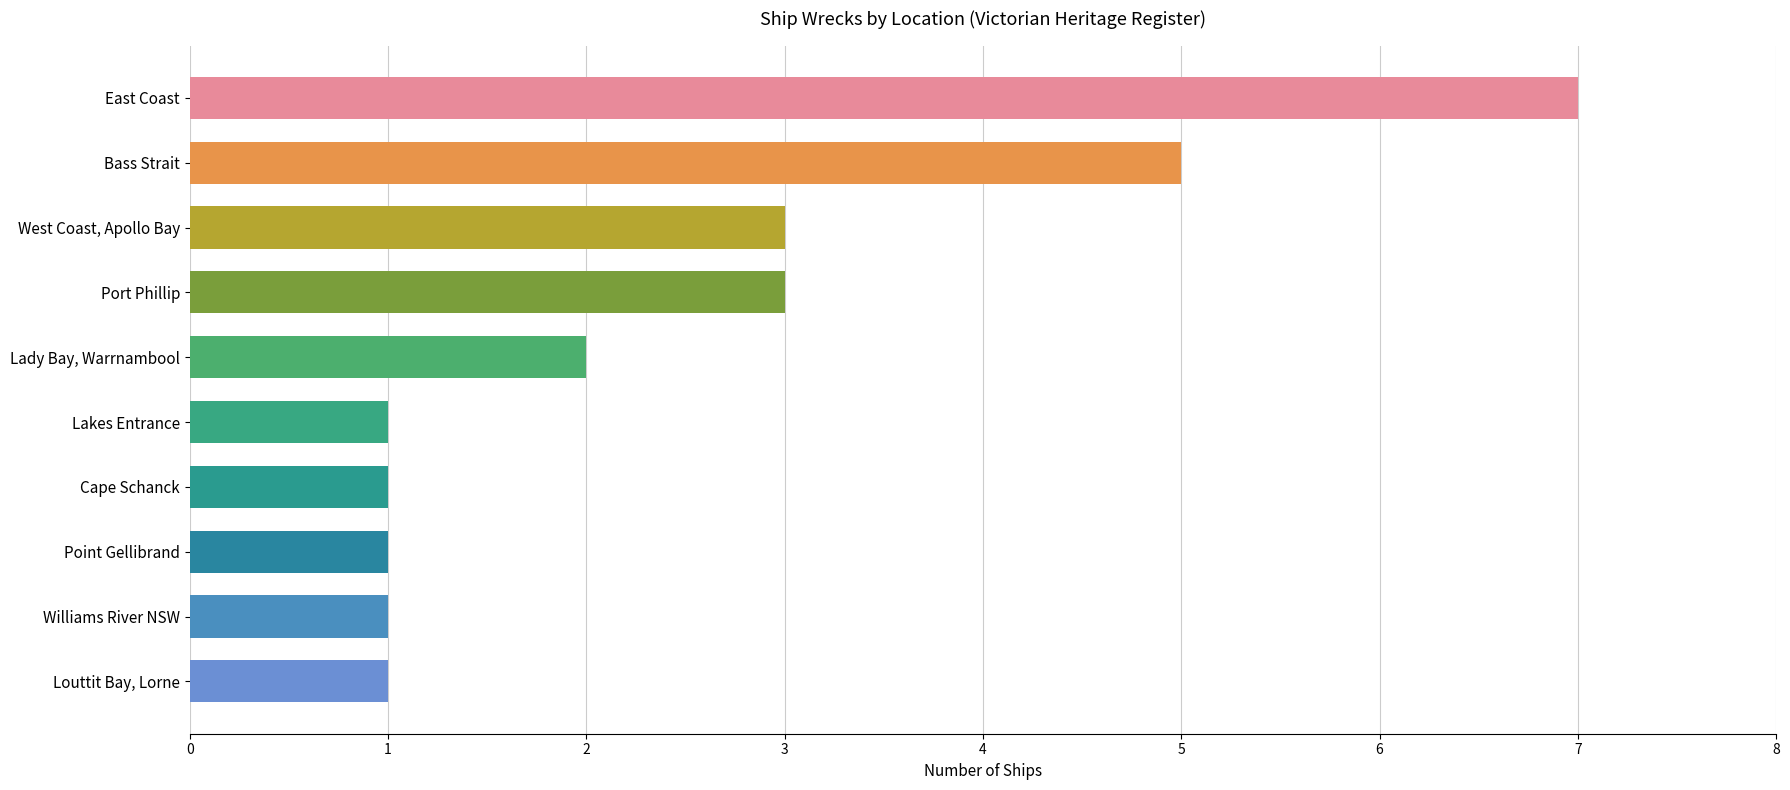

Between Louttit Bay, Lorne and East Coast, which is larger?

East Coast